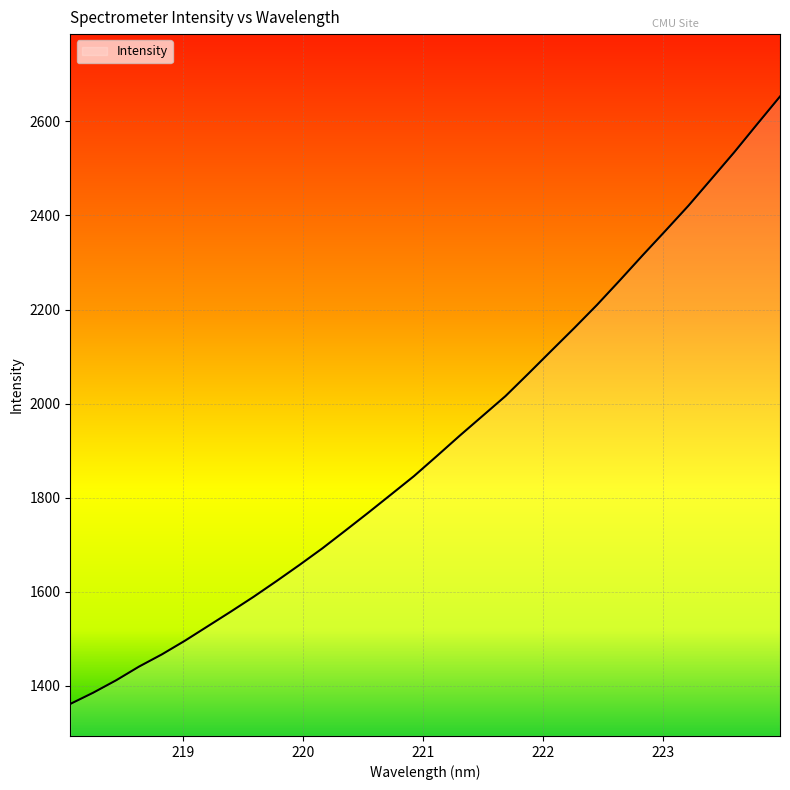

What is the smallest value displayed?

1361.6